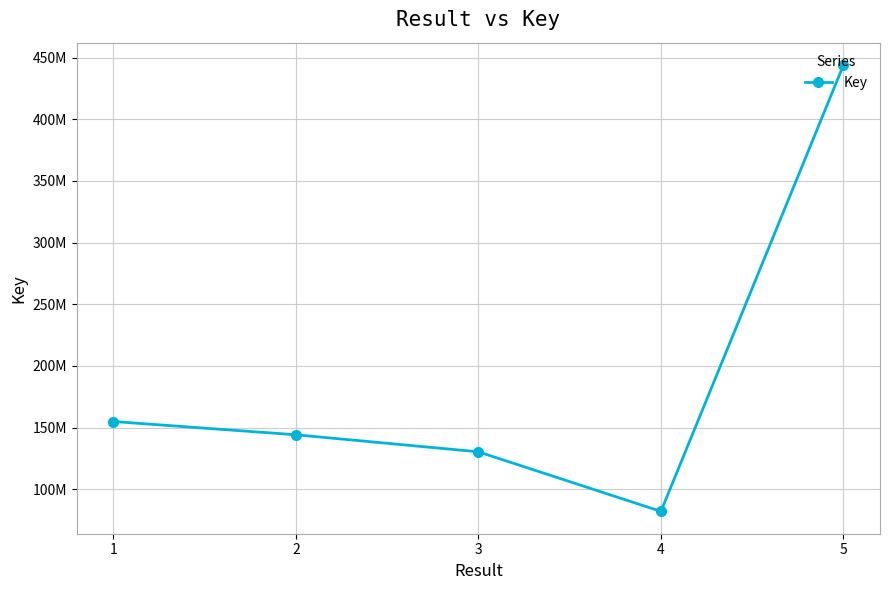

Does the chart have visible grid lines?

Yes